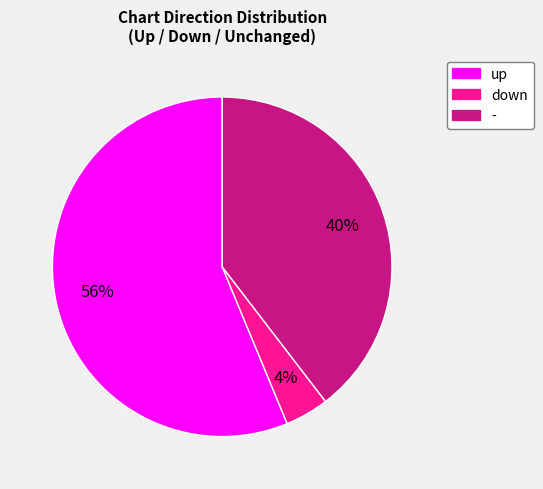

To the nearest percent, what is the average slice percentage?

33%